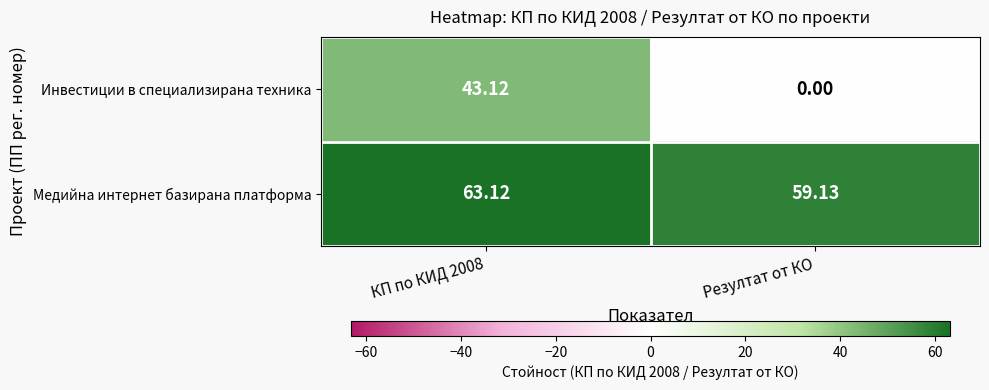

Count the number of categories in the chart.

2